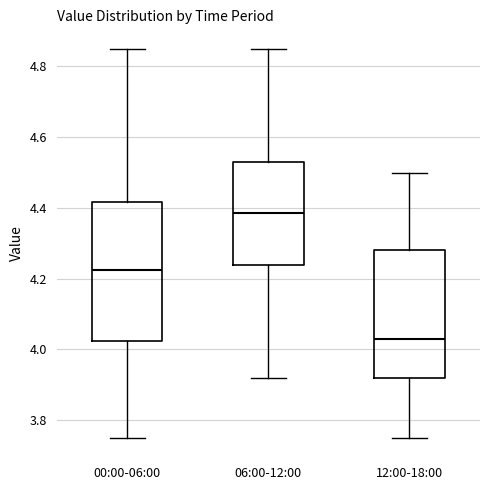

Which box's median line is the lowest?

12:00-18:00